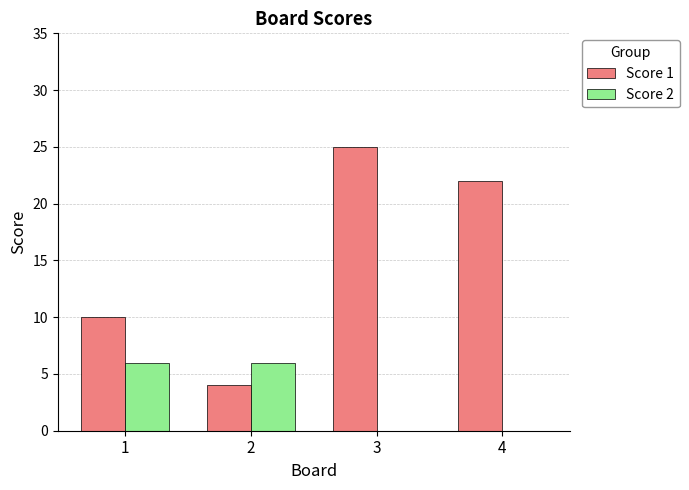

Is it true that Score 1 equals 22 at 4?

True